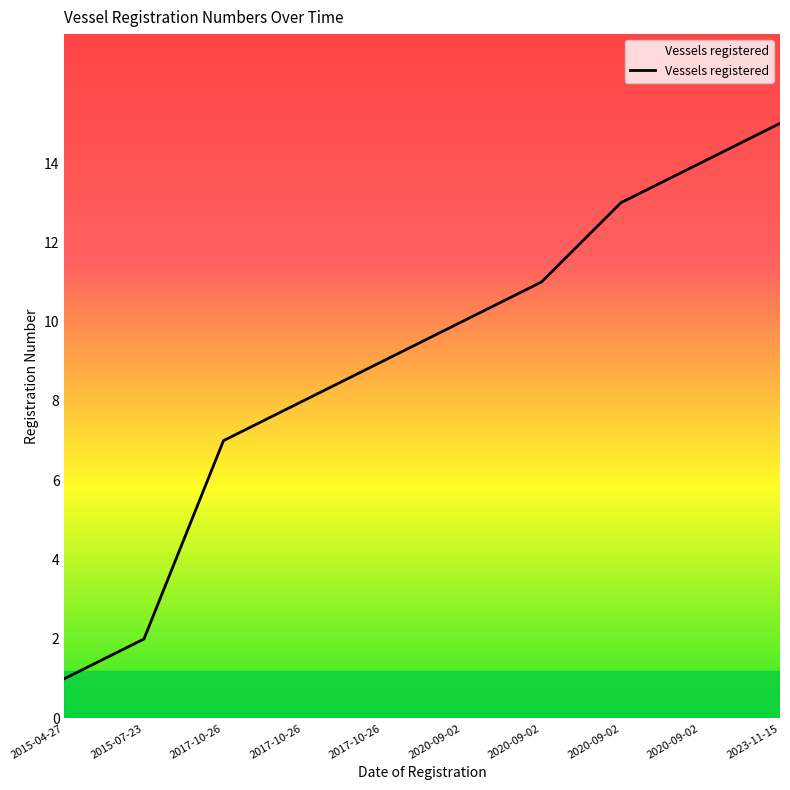

How many lines are shown in the chart?

1